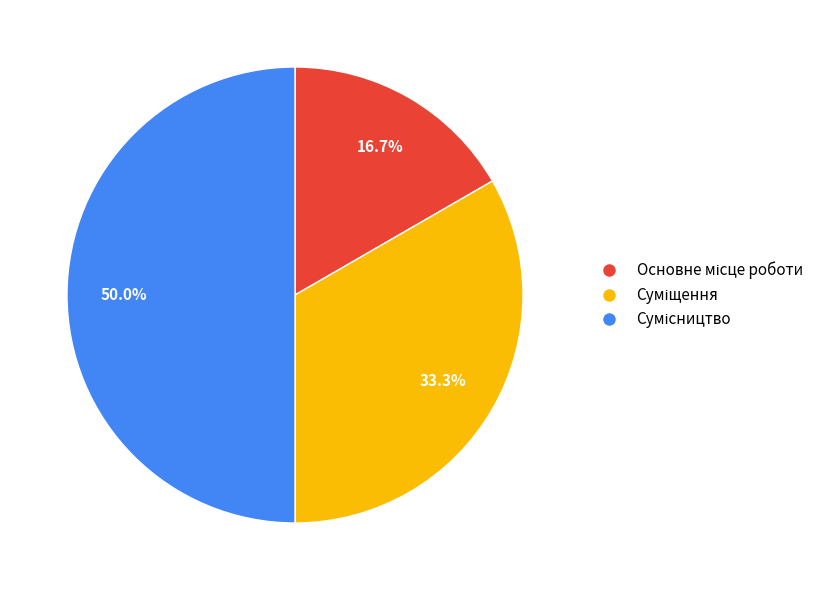

How many slices are in this pie chart?

3